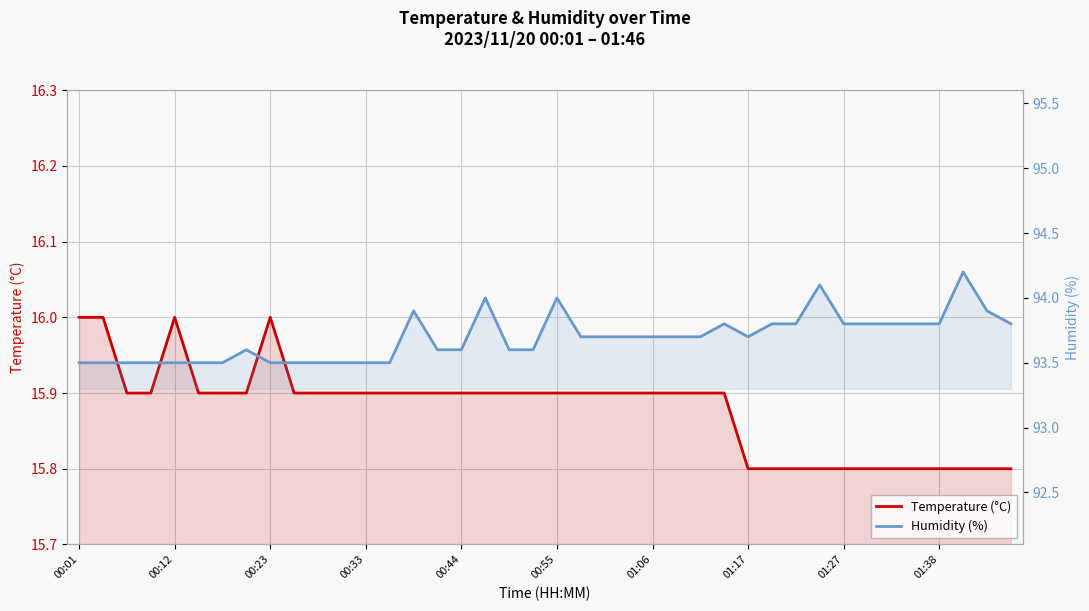

Reading left to right, extract all data points from this chart.

Temperature (°C): 16.0	16.0	15.9	15.9	16.0	15.9	15.9	15.9	16.0	15.9	15.9	15.9	15.9	15.9	15.9	15.9	15.9	15.9	15.9	15.9	15.9	15.9	15.9	15.9	15.9	15.9	15.9	15.9	15.8	15.8	15.8	15.8	15.8	15.8	15.8	15.8	15.8	15.8	15.8	15.8
Humidity (%): 93.5	93.5	93.5	93.5	93.5	93.5	93.5	93.6	93.5	93.5	93.5	93.5	93.5	93.5	93.9	93.6	93.6	94.0	93.6	93.6	94.0	93.7	93.7	93.7	93.7	93.7	93.7	93.8	93.7	93.8	93.8	94.1	93.8	93.8	93.8	93.8	93.8	94.2	93.9	93.8